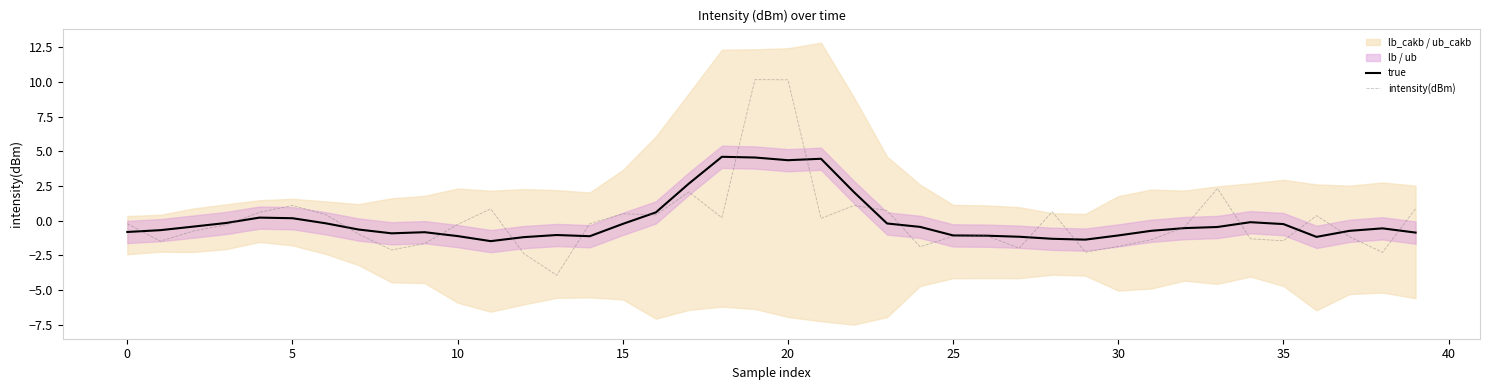

Is this an area chart (filled region under the line)?

No